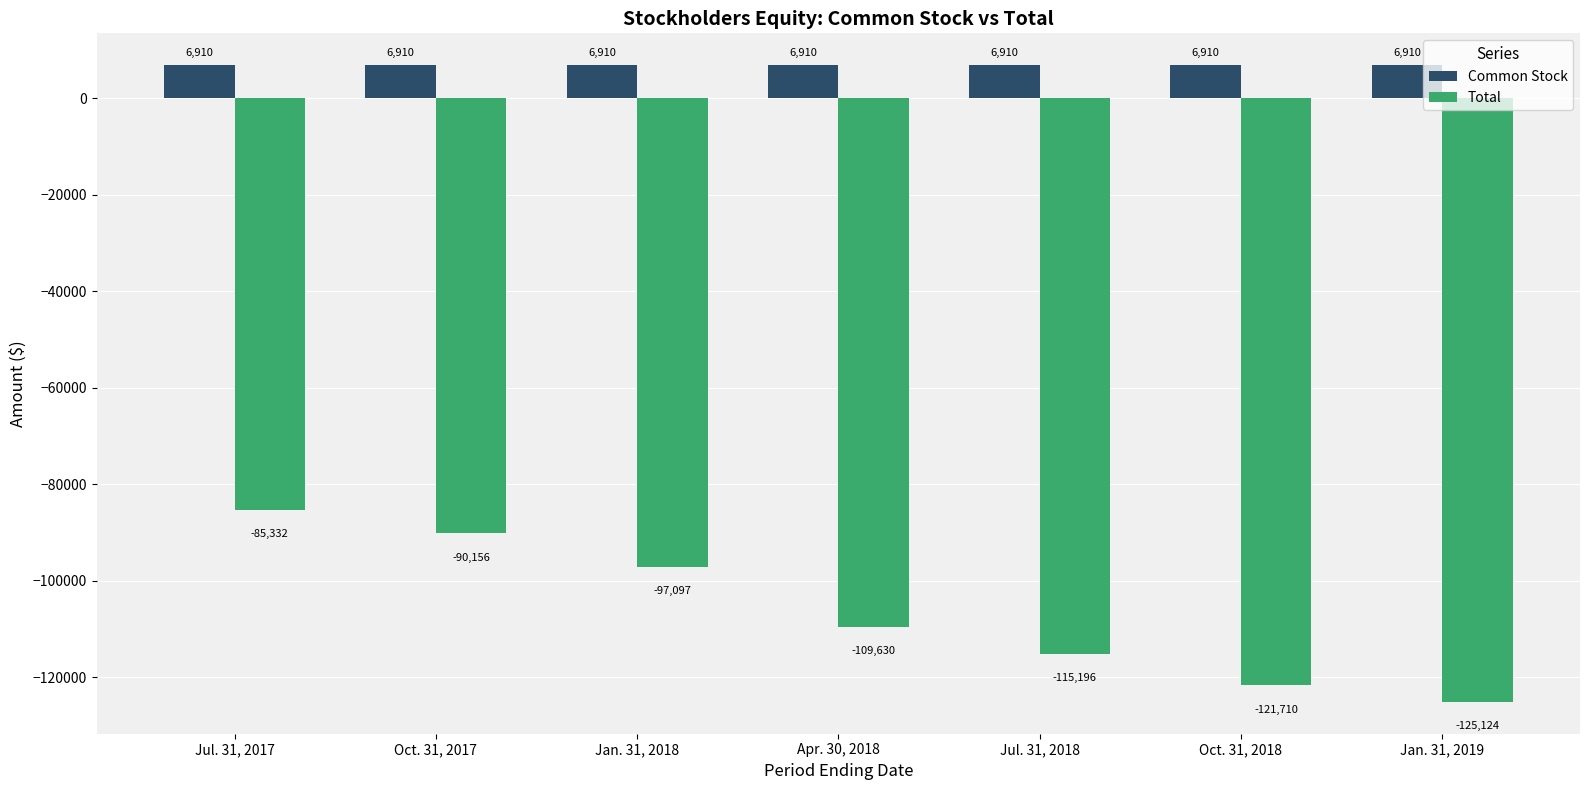

What is the label of the 1st bar from the left?

Jul. 31, 2017